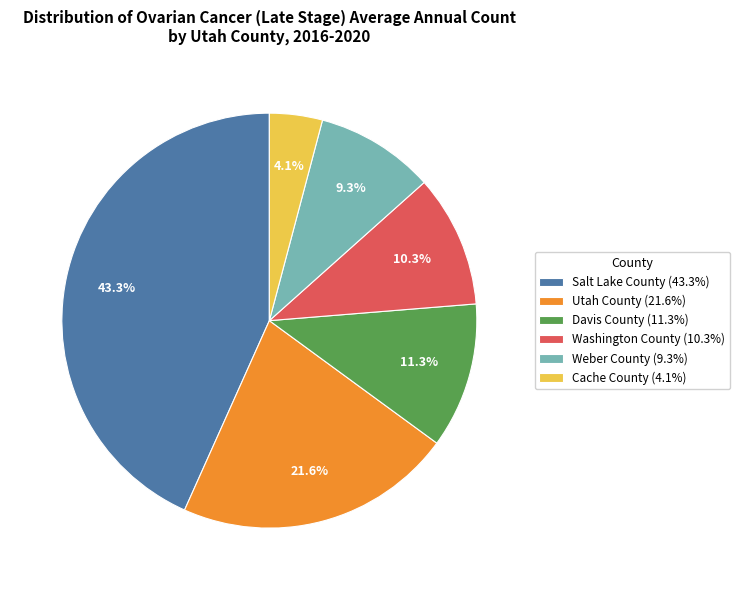

What is the smallest slice in the pie chart?

Cache County